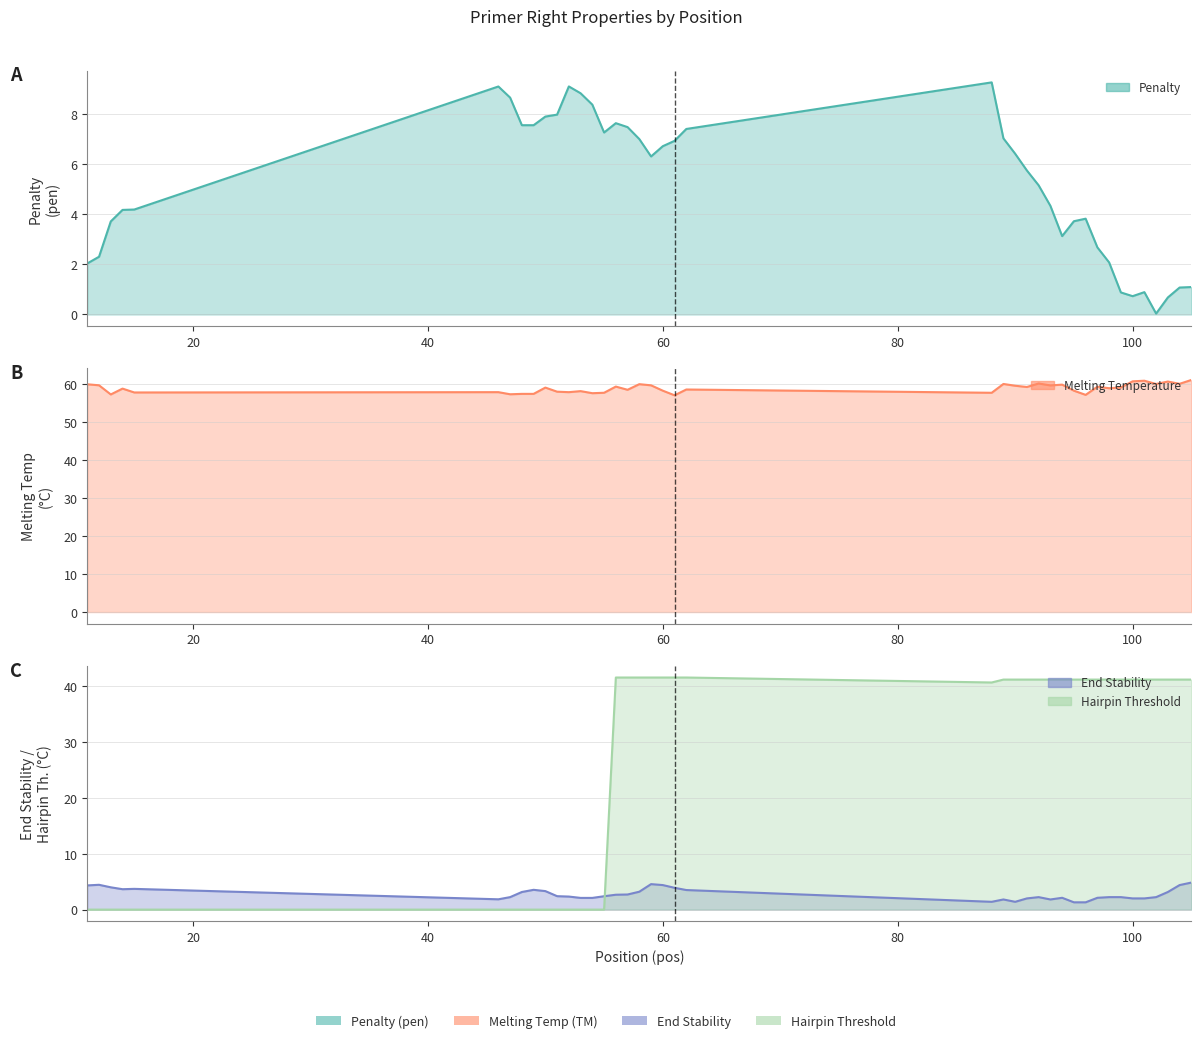

Which series ends up on top after the final intersection of pen and PRIMER_RIGHT_0_HAIRPIN_TH?

PRIMER_RIGHT_0_HAIRPIN_TH